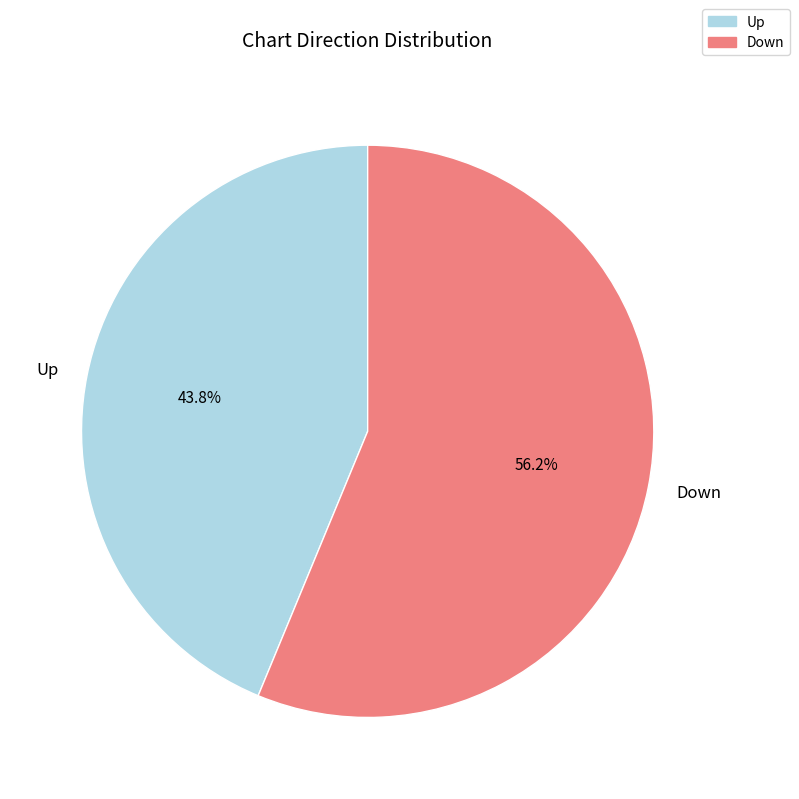

Which category accounts for the majority?

Down